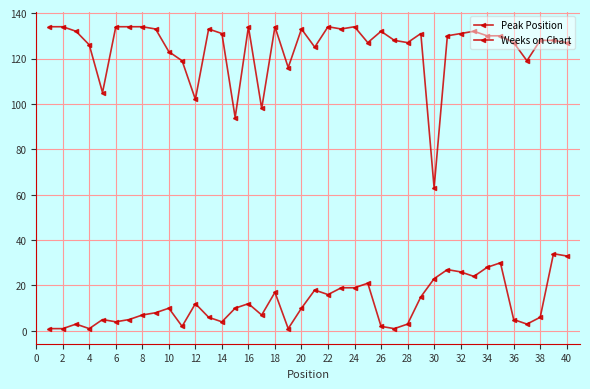

Count the number of categories in the chart.

40